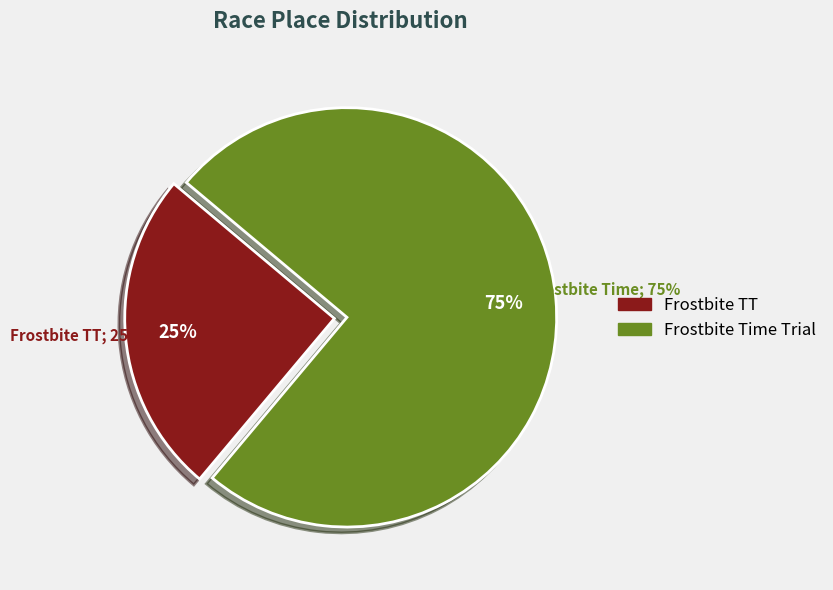

To the nearest percent, what percentage of the pie is Frostbite TT?

25%